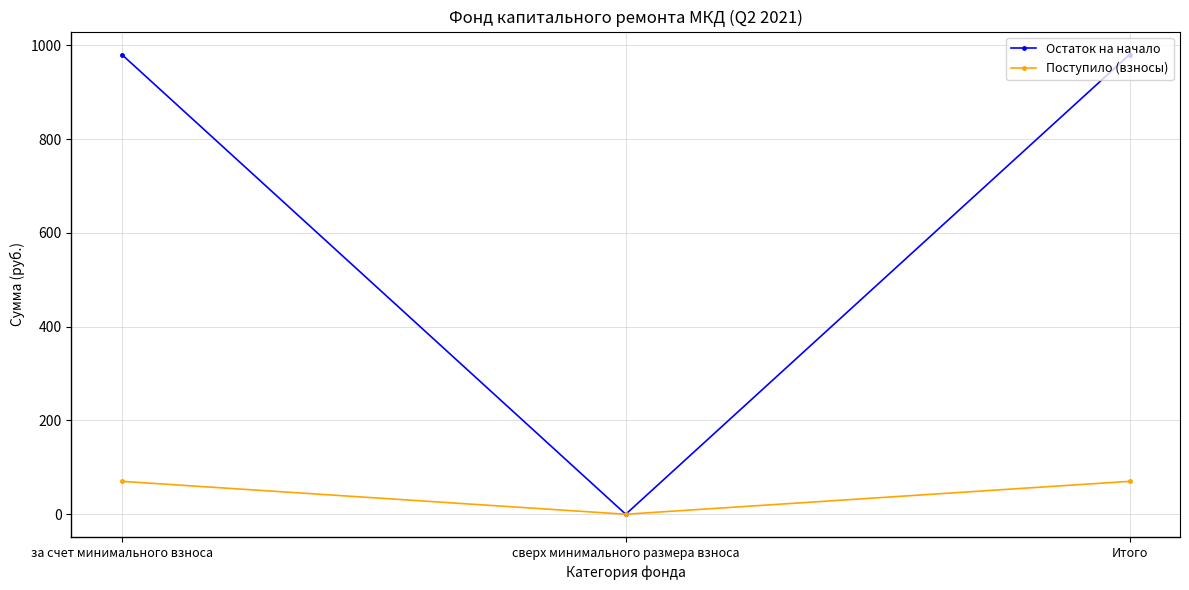

The value of Остаток на начало at за счет минимального взноса is 1399.5. True or false?

False